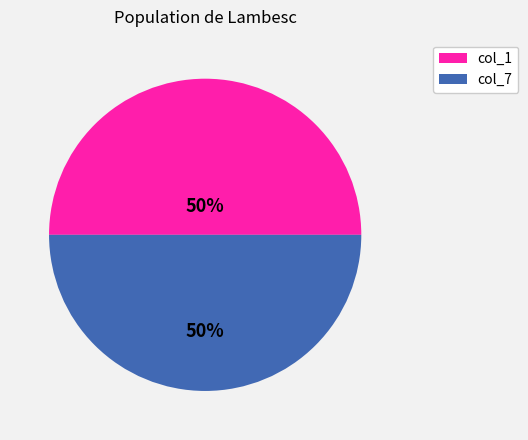

To the nearest percent, what is the average slice percentage?

50%